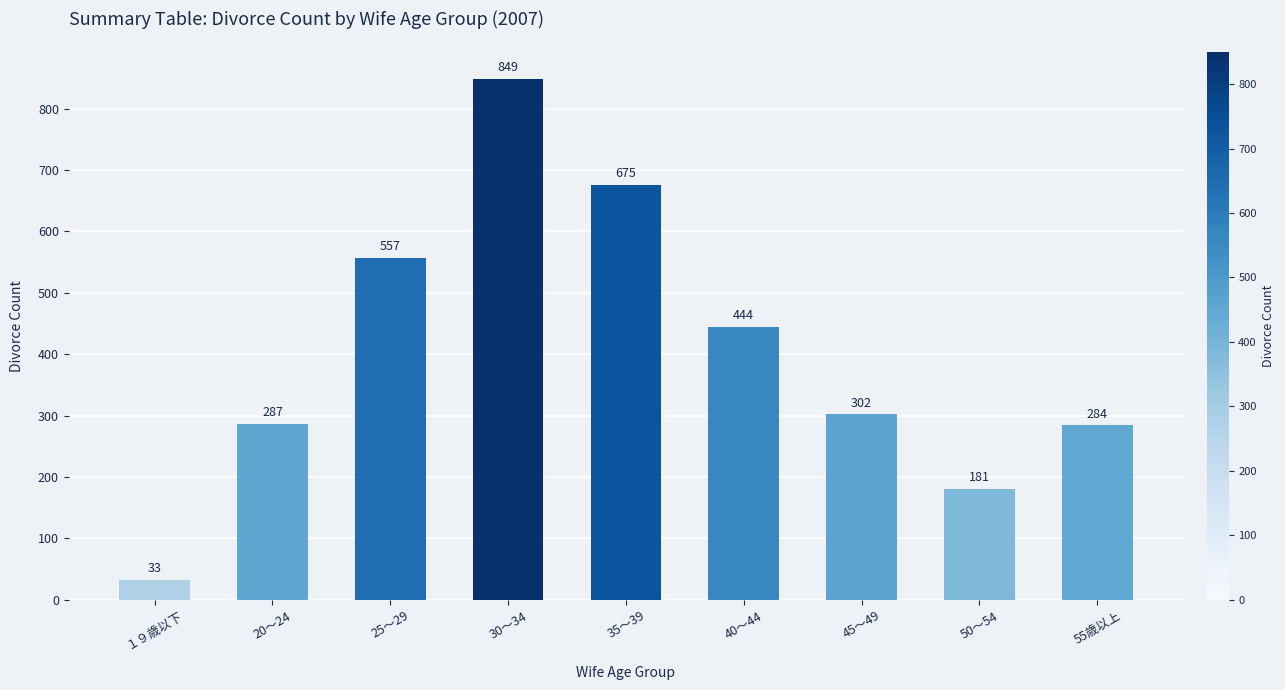

The chart shows a value of 287 at 20～24. True or false?

True